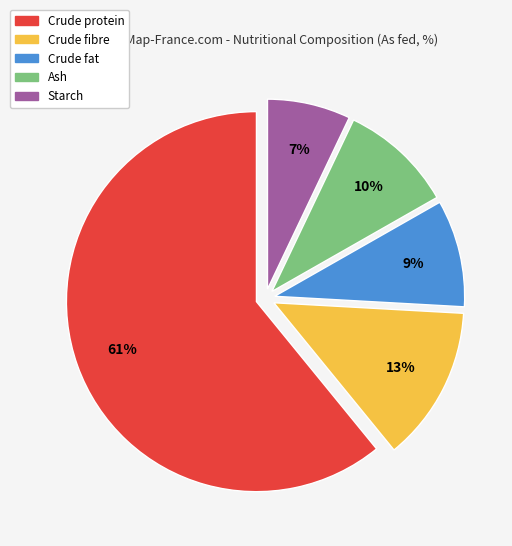

The Starch slice represents 15% of the pie. True or false?

False